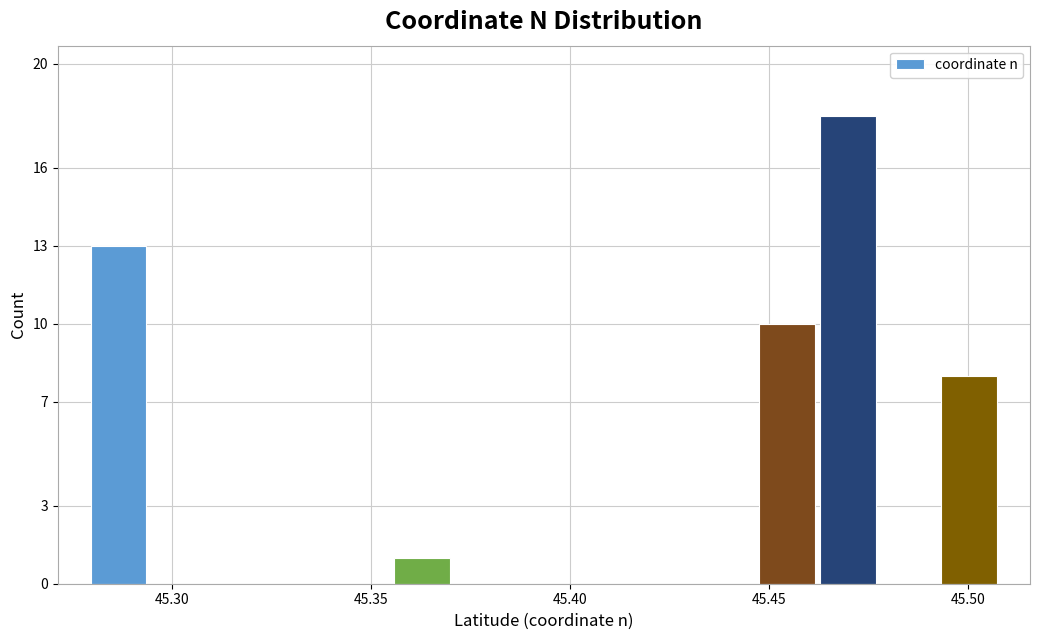

Read against the x-axis, roughly where is the centre of the tallest bar?

45.470